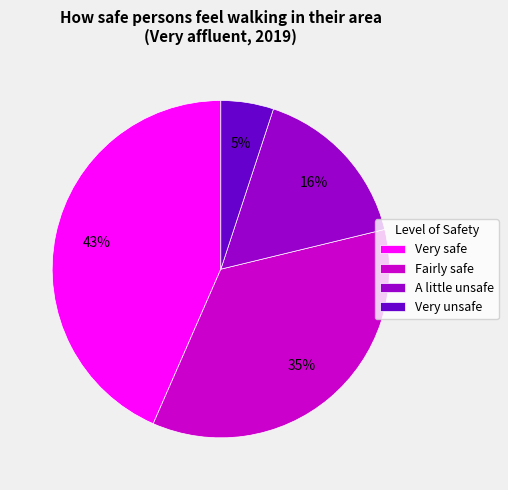

Rank the categories by value from lowest to highest.

Very unsafe, A little unsafe, Fairly safe, Very safe